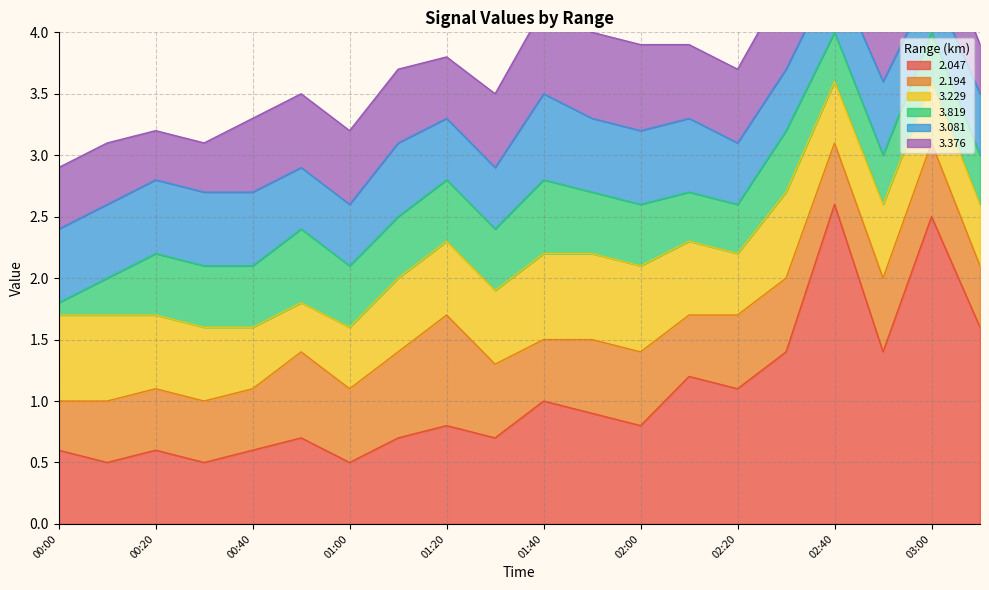

What value does the 3.229 series have at 02:10?

0.6